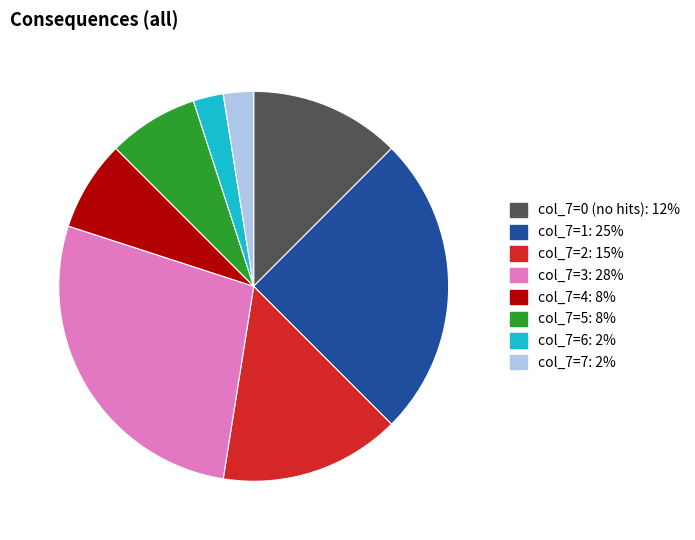

Does any single category account for the majority?

No